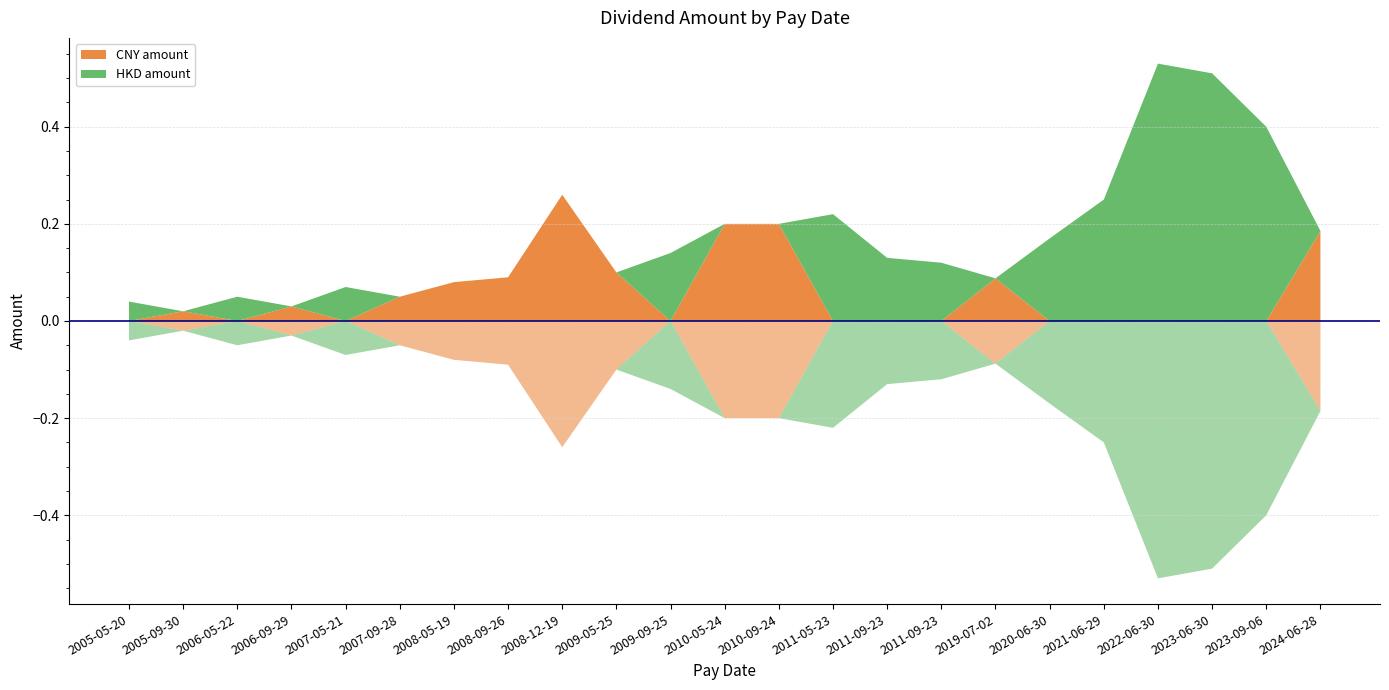

Reading left to right, transcribe all the data shown in this chart.

CNY amount: 2005-05-20=0.0	2005-09-30=0.0	2006-05-22=0.0	2006-09-29=0.0	2007-05-21=0.0	2007-09-28=0.1	2008-05-19=0.1	2008-09-26=0.1	2008-12-19=0.3	2009-05-25=0.1	2009-09-25=0.0	2010-05-24=0.2	2010-09-24=0.2	2011-05-23=0.0	2011-09-23=0.0	2011-09-23=0.0	2019-07-02=0.1	2020-06-30=0.0	2021-06-29=0.0	2022-06-30=0.0	2023-06-30=0.0	2023-09-06=0.0	2024-06-28=0.2
HKD amount: 2005-05-20=0.0	2005-09-30=0.0	2006-05-22=0.1	2006-09-29=0.0	2007-05-21=0.1	2007-09-28=0.0	2008-05-19=0.0	2008-09-26=0.0	2008-12-19=0.0	2009-05-25=0.0	2009-09-25=0.1	2010-05-24=0.0	2010-09-24=0.0	2011-05-23=0.2	2011-09-23=0.1	2011-09-23=0.1	2019-07-02=0.0	2020-06-30=0.2	2021-06-29=0.2	2022-06-30=0.5	2023-06-30=0.5	2023-09-06=0.4	2024-06-28=0.0